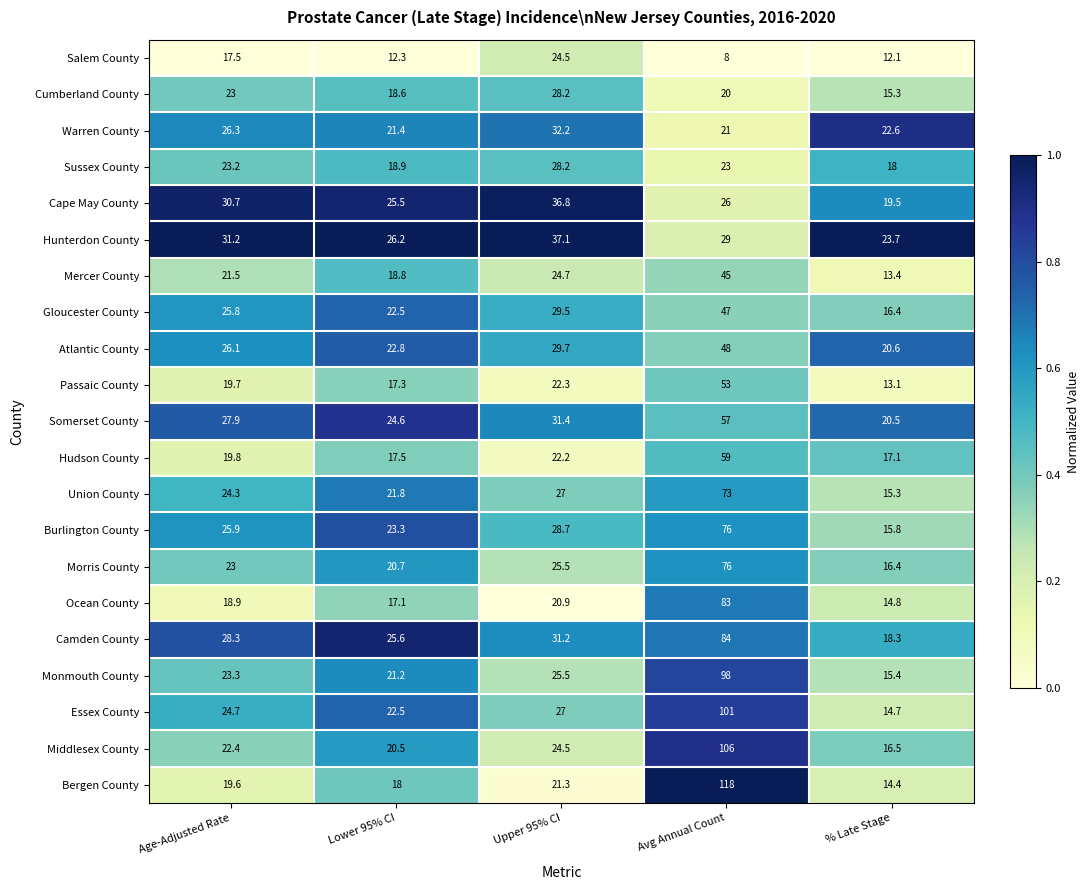

What is the sum of all Burlington County values?

169.7